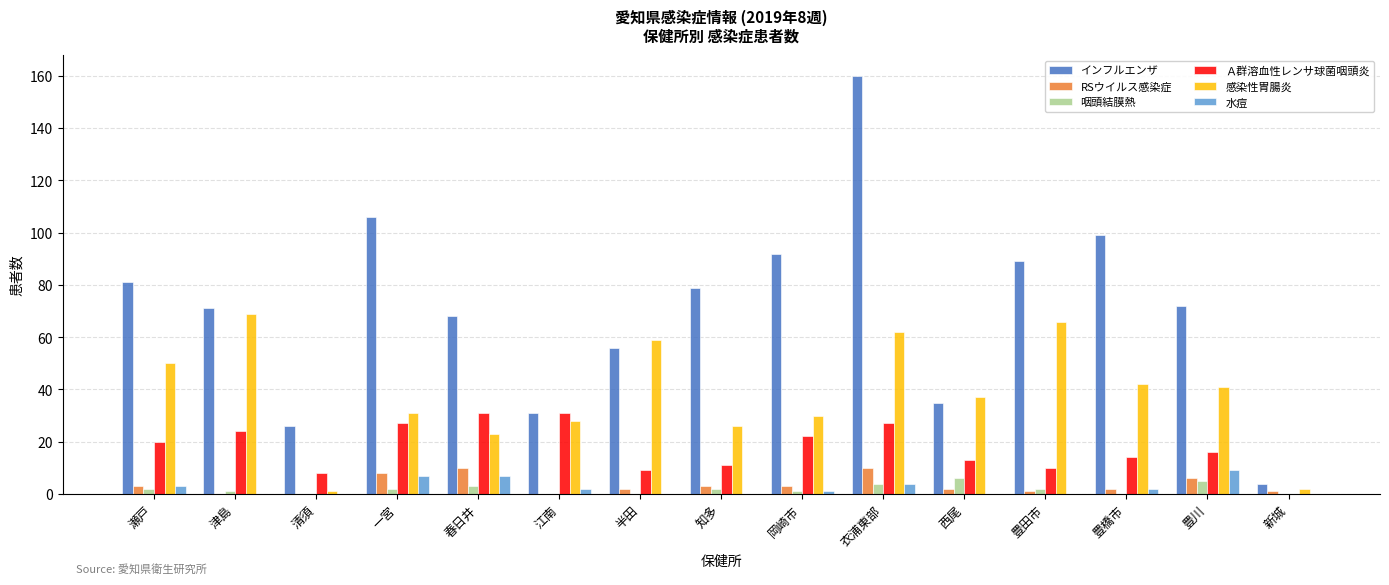

Reading right to left, list all the values displayed in this chart.

インフルエンザ: 4	72	99	89	35	160	92	79	56	31	68	106	26	71	81
RSウイルス感染症: 1	6	2	1	2	10	3	3	2	0	10	8	0	0	3
咽頭結膜熱: 0	5	0	2	6	4	1	2	0	0	3	2	0	1	2
Ａ群溶血性レンサ球菌咽頭炎: 0	16	14	10	13	27	22	11	9	31	31	27	8	24	20
感染性胃腸炎: 2	41	42	66	37	62	30	26	59	28	23	31	1	69	50
水痘: 0	9	2	0	0	4	1	0	0	2	7	7	0	0	3